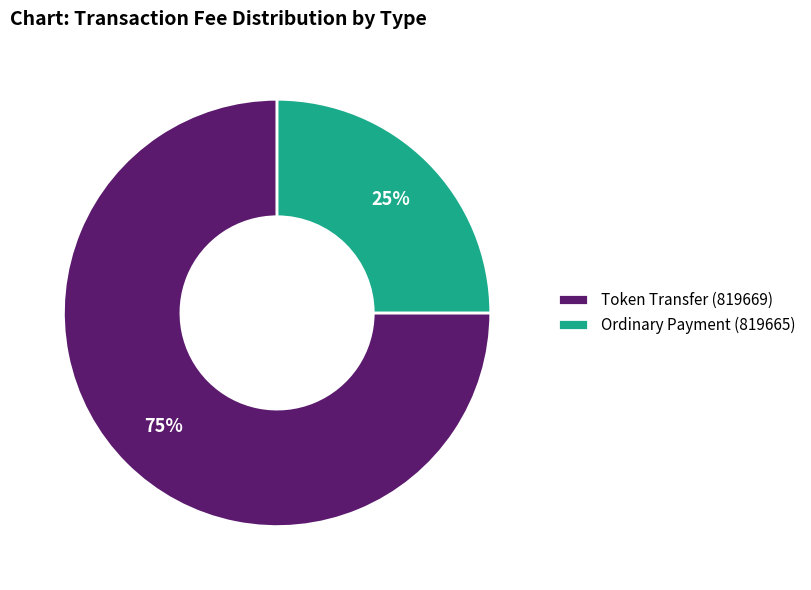

Is Token Transfer (819669) the majority of the pie?

Yes